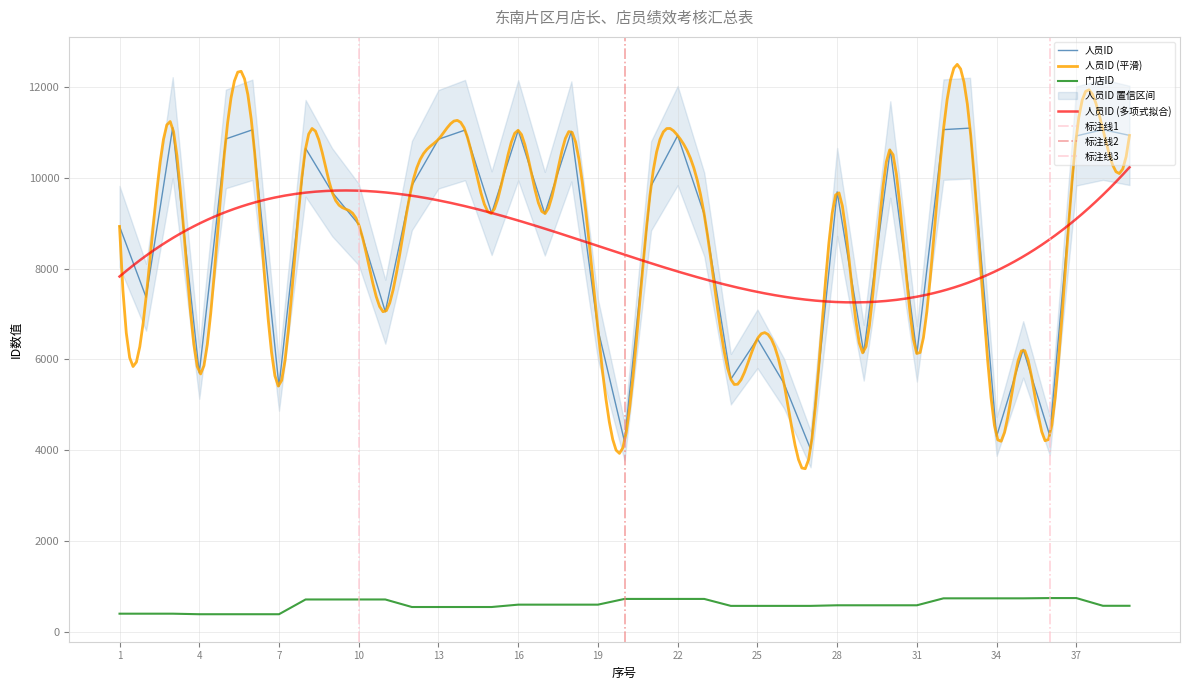

At how many categories does at least one series exceed 8621?

24